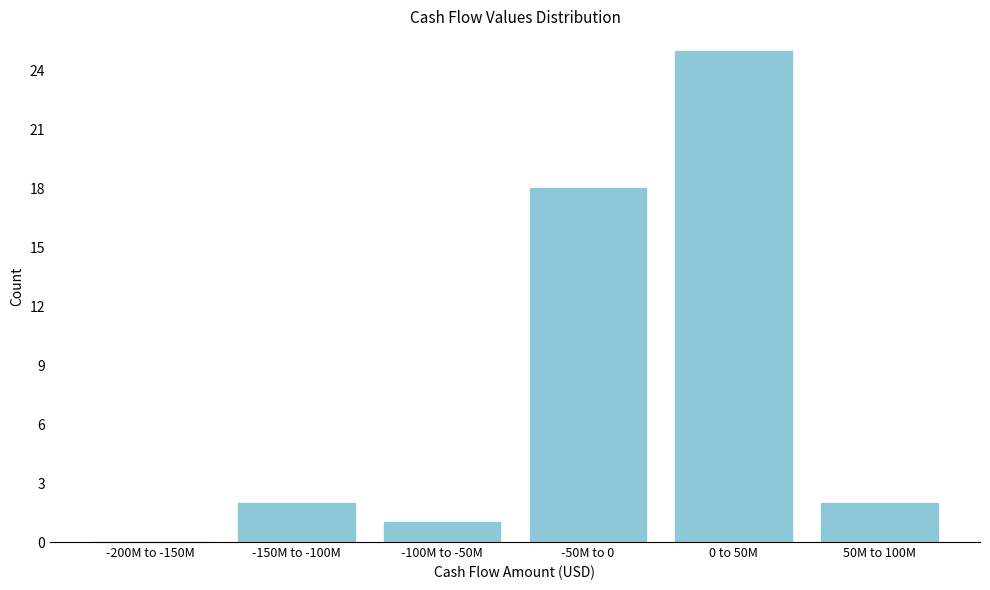

Reading left to right, list all the values displayed in this chart.

-200M to -150M=0	-150M to -100M=2	-100M to -50M=1	-50M to 0=18	0 to 50M=25	50M to 100M=2